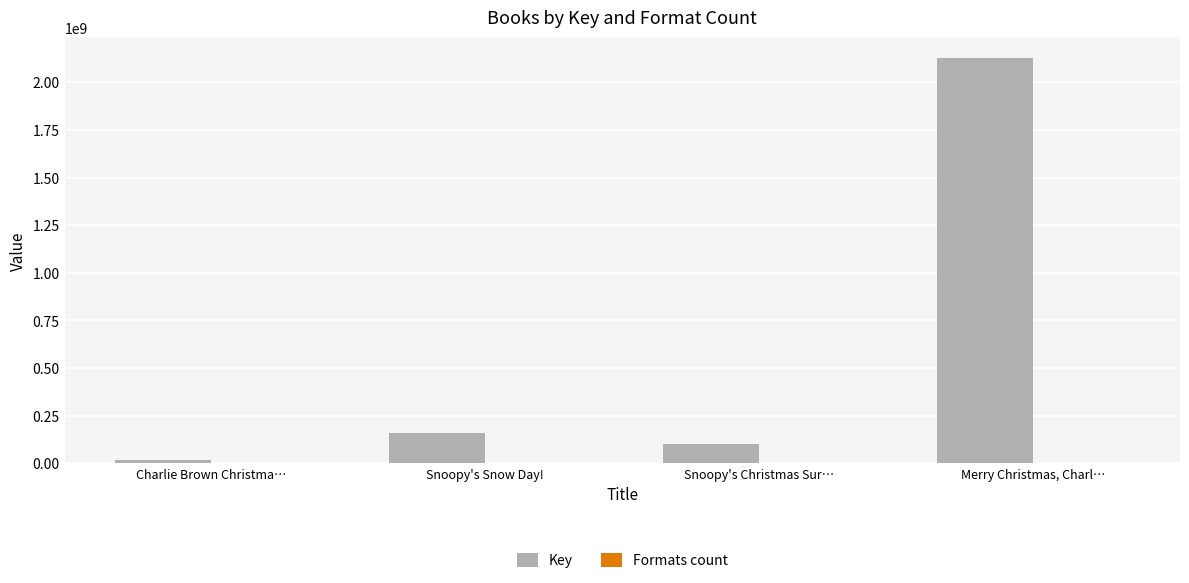

The value of Key at Snoopy's Snow Day! is 248067374. True or false?

False